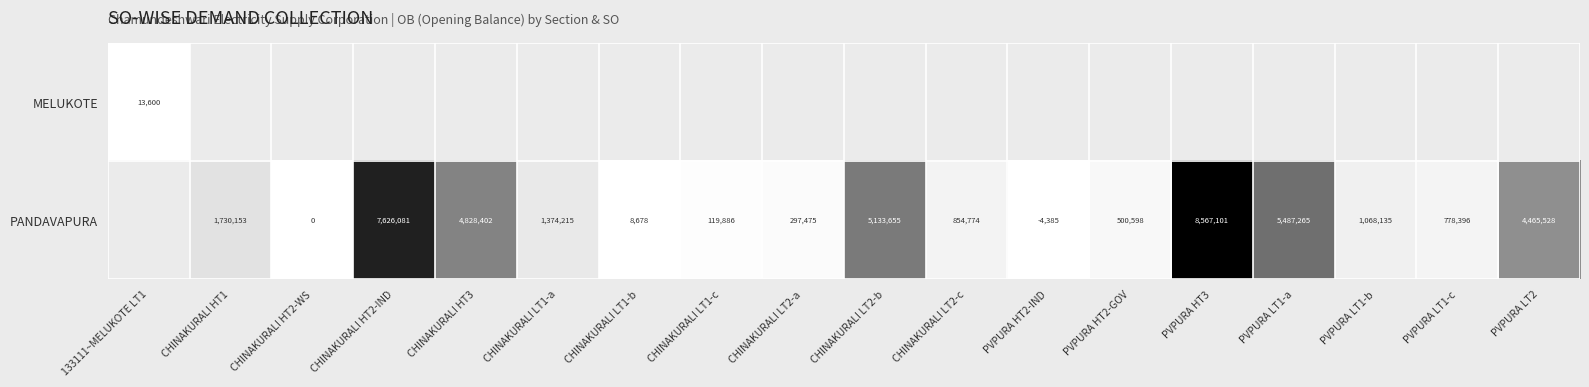

Rank the series at PVPURA LT1-c from highest to lowest value.

MELUKOTE, PANDAVAPURA